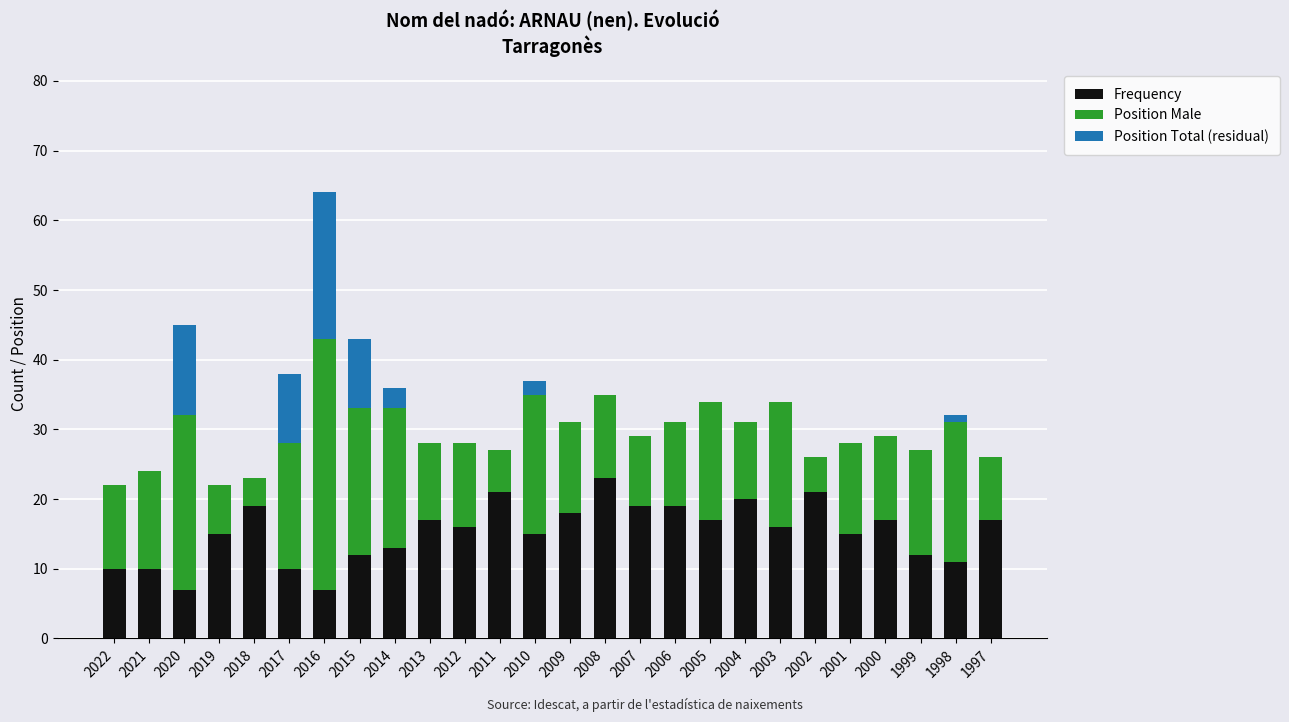

What is the sum of all Frequency values?

397